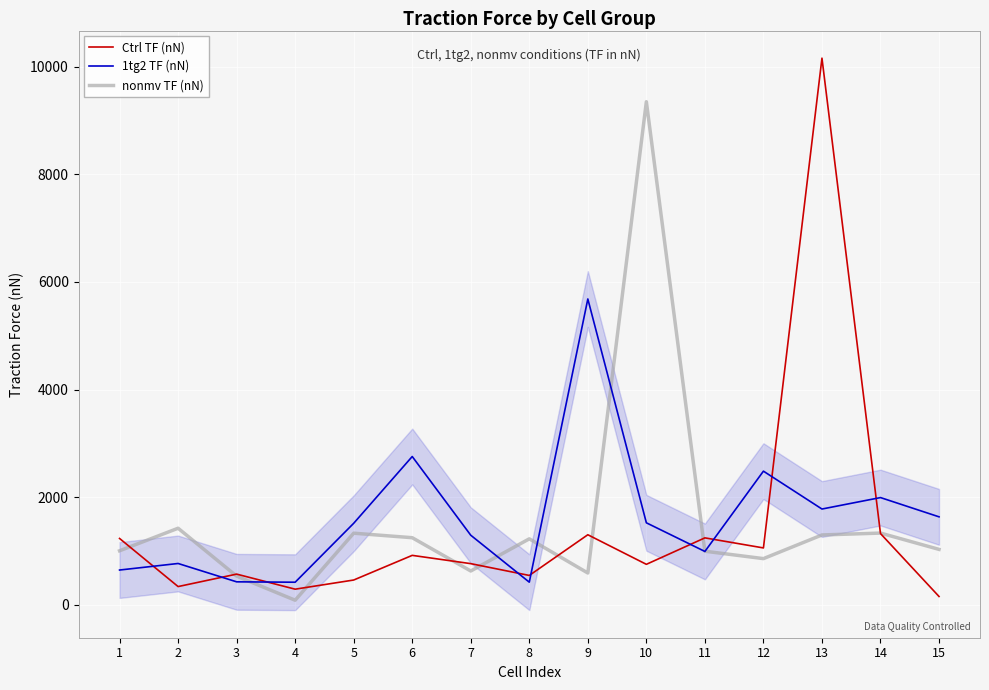

Reading left to right, list all the values displayed in this chart.

Ctrl TF (nN): 1233.0	338.8	570.4	290.4	460.6	918.8	764.9	545.6	1302.0	752.3	1244.0	1057.0	10160.0	1324.0	154.6
1tg2 TF (nN): 646.3	767.9	426.9	419.7	1515.0	2756.0	1293.0	420.6	5684.0	1524.0	991.5	2484.0	1780.0	1992.9	1635.0
nonmv TF (nN): 1004.0	1423.0	532.9	85.1	1331.0	1247.0	628.3	1226.0	591.0	9350.0	996.0	858.3	1298.0	1333.0	1030.0